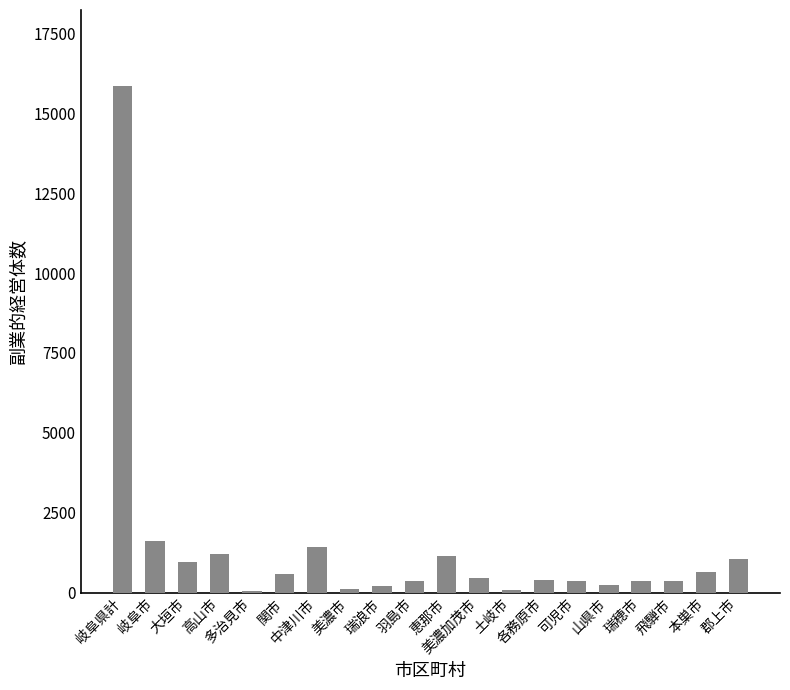

What is the maximum value shown in the chart?

15854